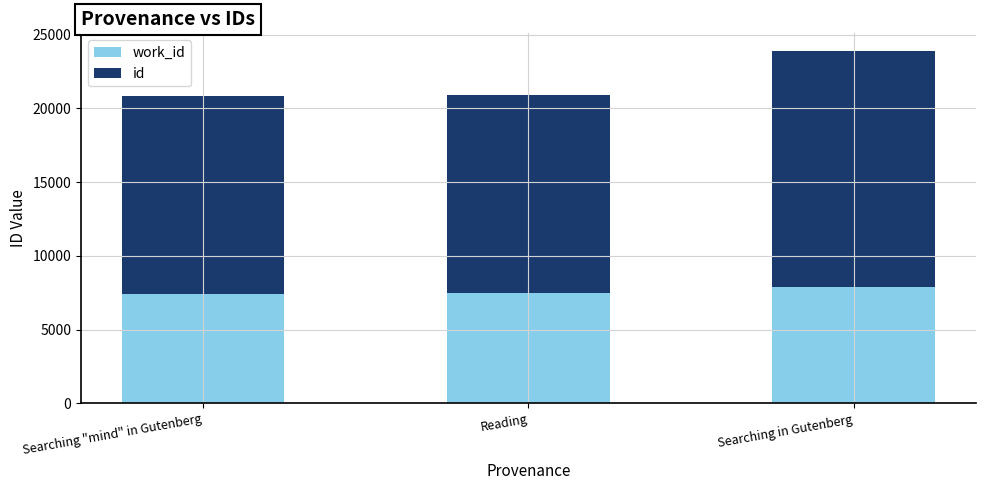

What is the total value across all series at Searching "mind" in Gutenberg?

20860